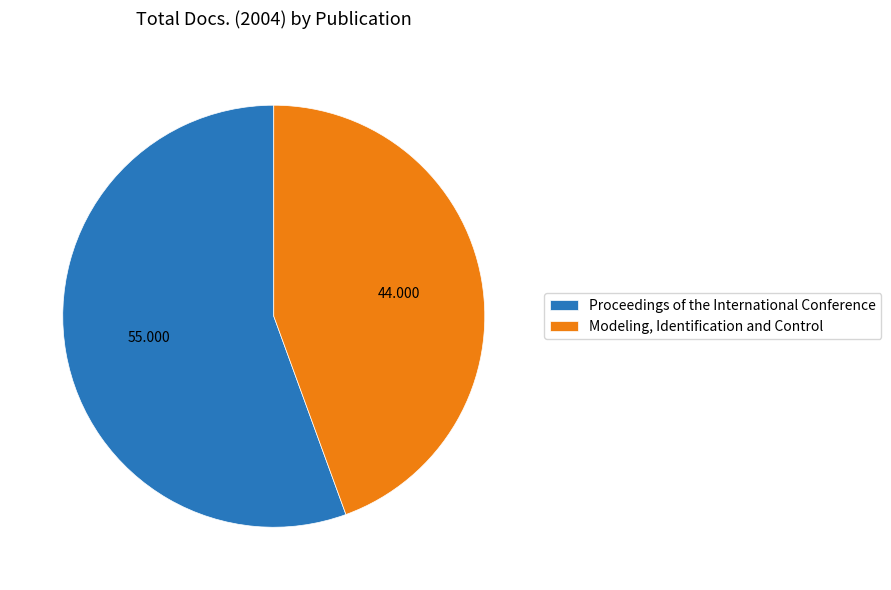

What is the largest slice in the pie chart?

Proceedings of the International Conference